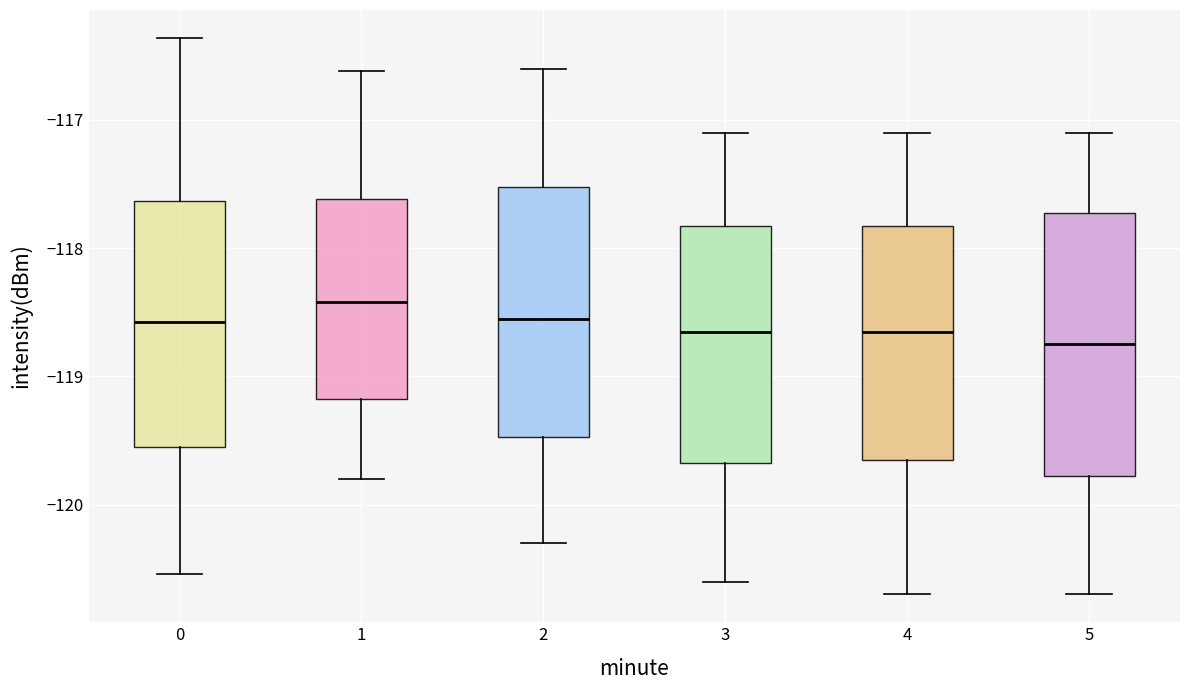

Where is the upper edge of the box at x = 1 on the y-axis? The values are not printed on the chart, so give them approximately, as read against the axis.

-117.6